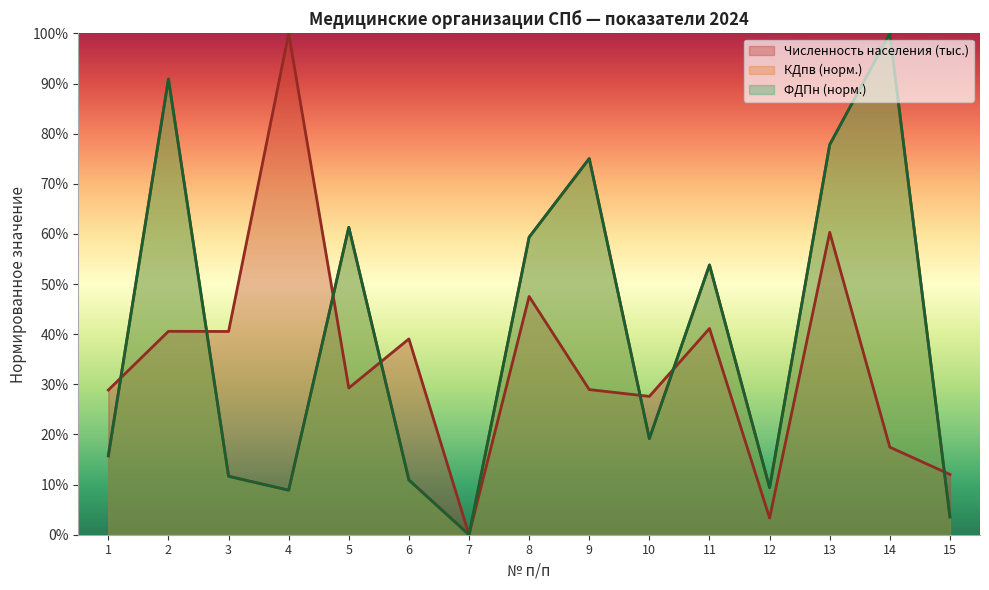

Which category has the lowest value in the ФДПн series?

7